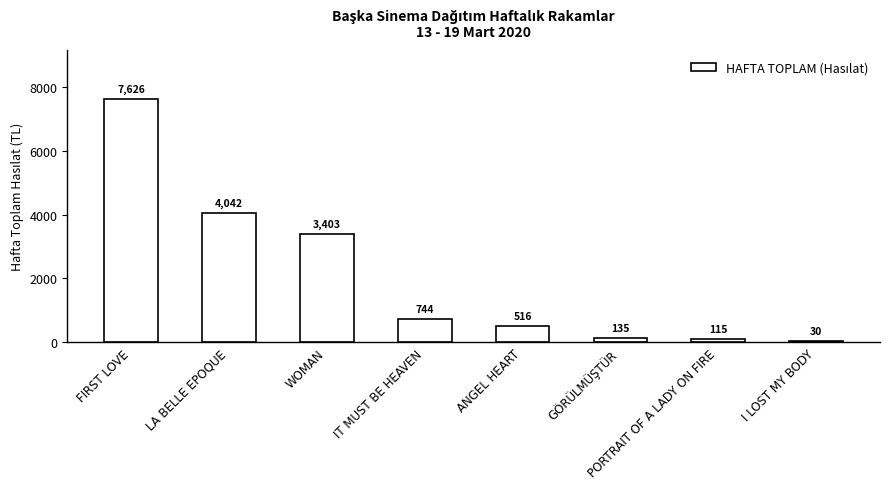

What is the smallest value displayed?

30.0